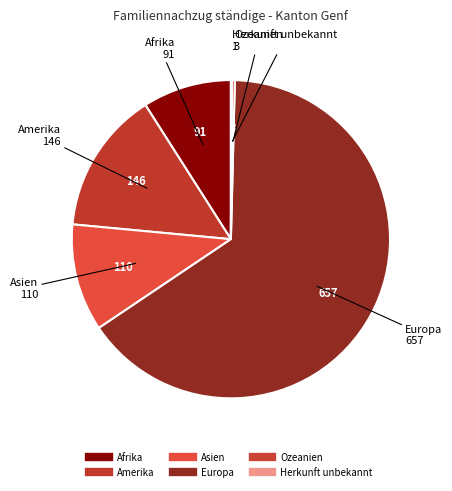

True or false: Herkunft unbekannt accounts for 0% of the total.

True